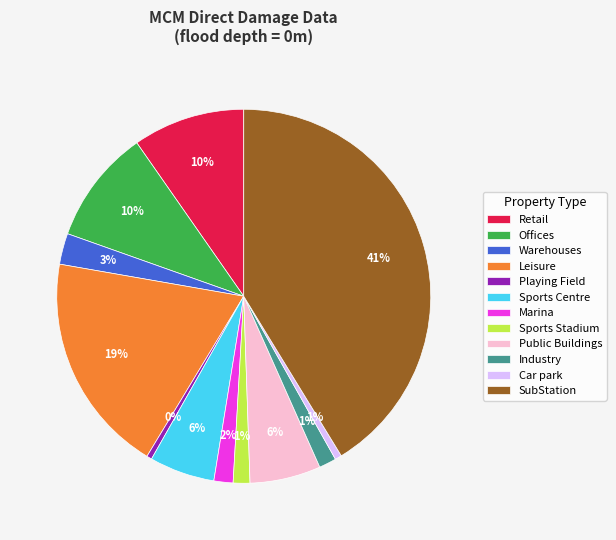

Does Sports Centre represent more than half of the total?

No